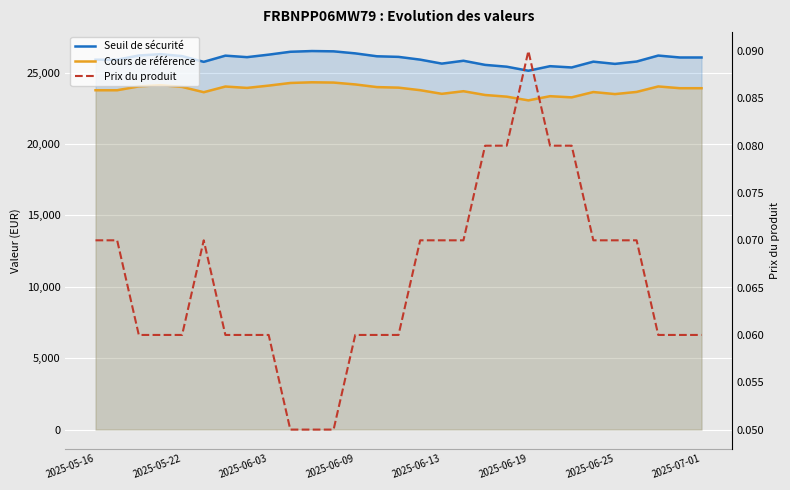

What is the average value of the Prix du produit series?

0.1